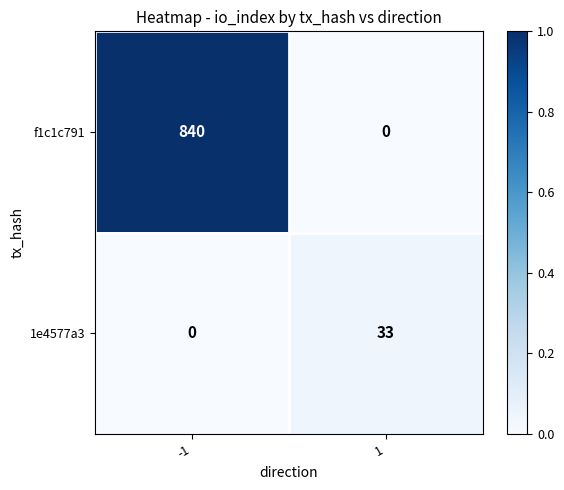

Reading left to right, extract all data points from this chart.

f1c1c791: 840	0
1e4577a3: 0	33